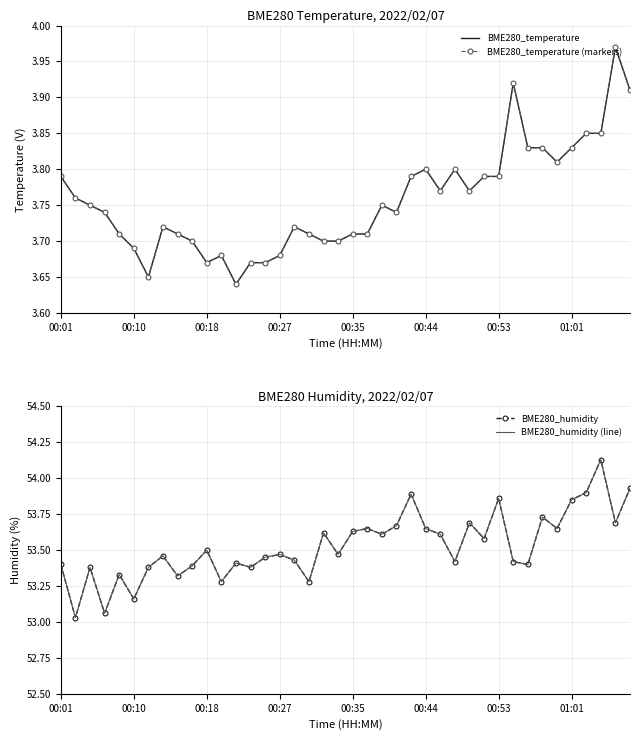

What is the maximum value shown in the chart?

54.1